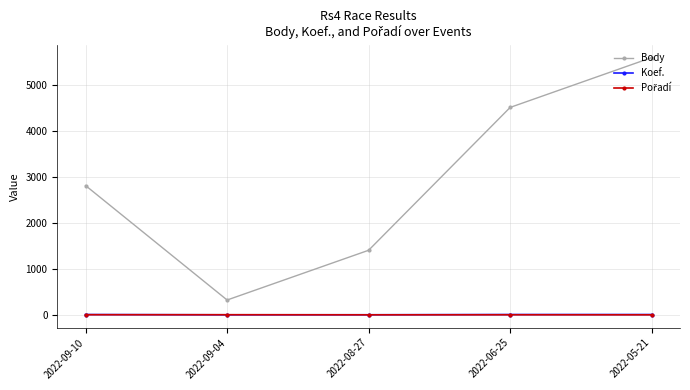

True or false: Koef. and Body intersect in this chart.

False